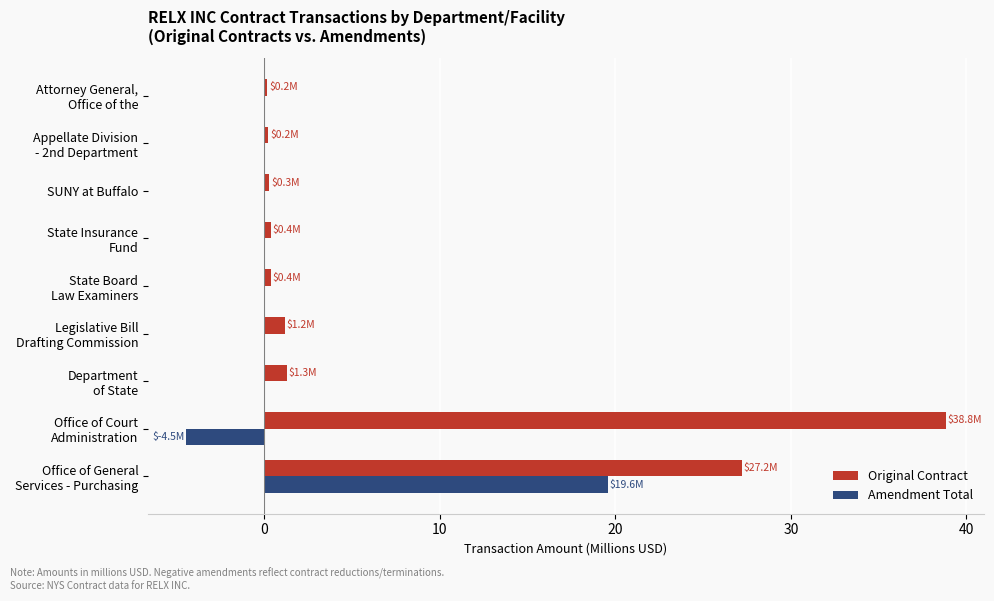

What is the maximum value shown in the chart?

38.8